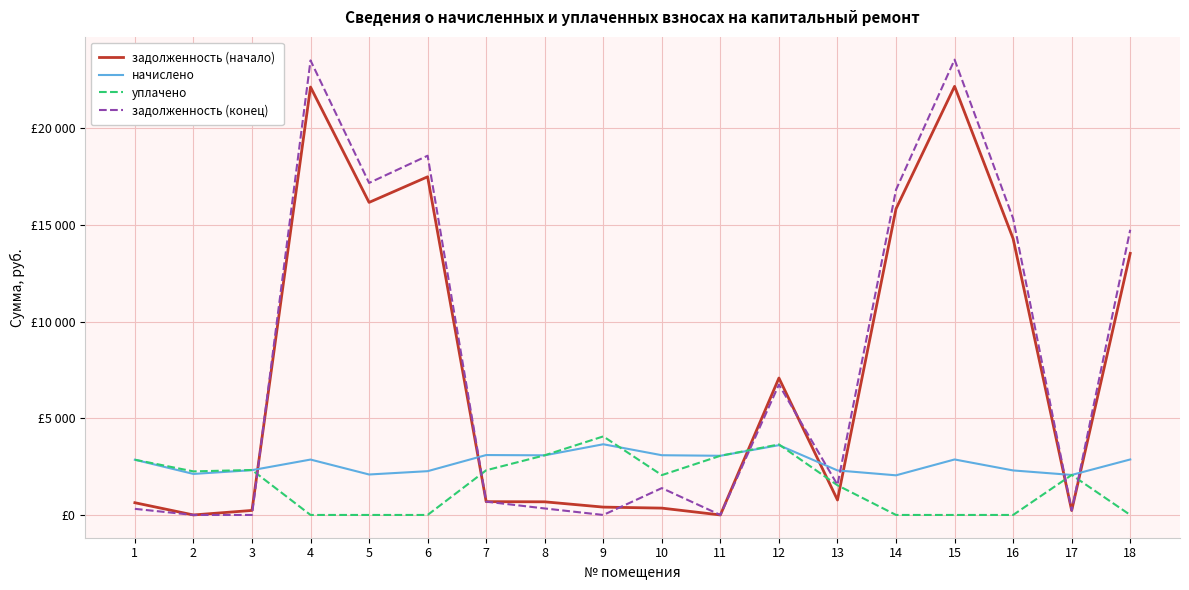

At which label does начислено first exceed 2866?

4